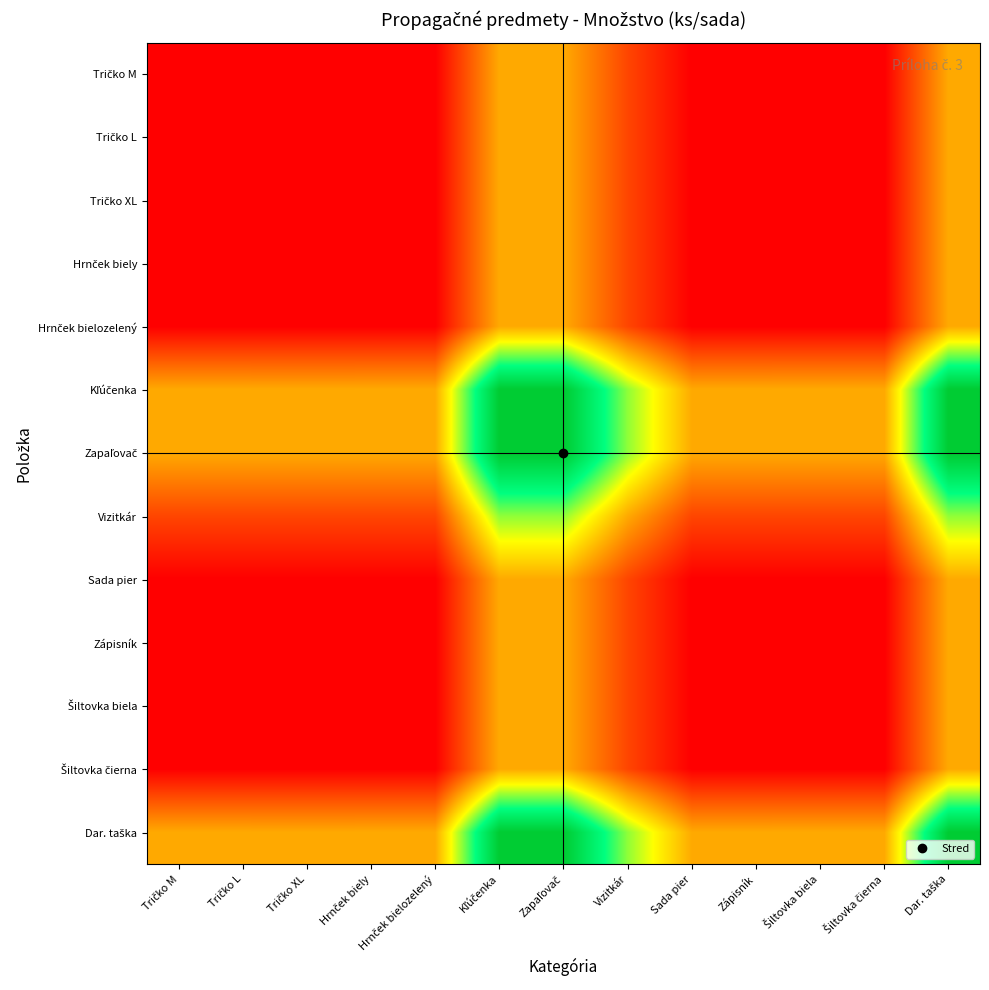

How many distinct data groups are displayed?

13